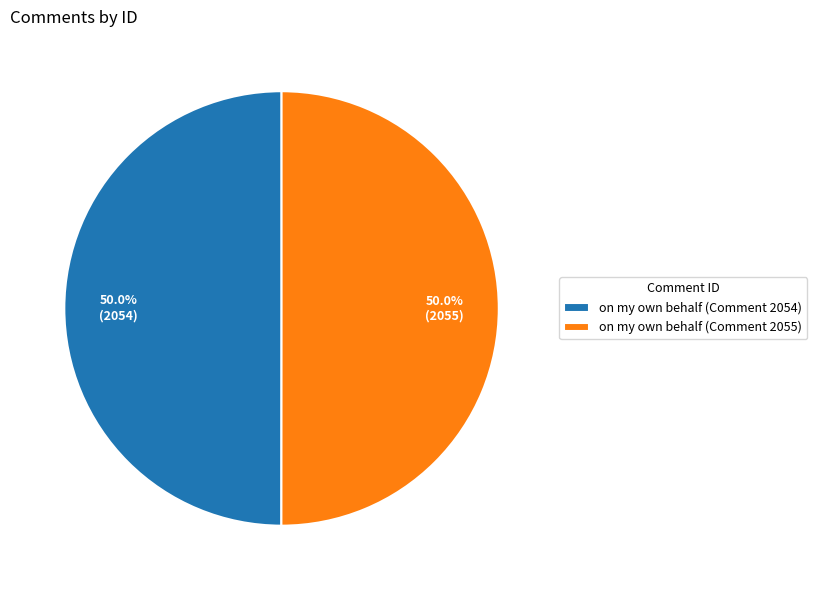

What portion of the pie excludes on my own behalf (Comment 2055)?

50.0%